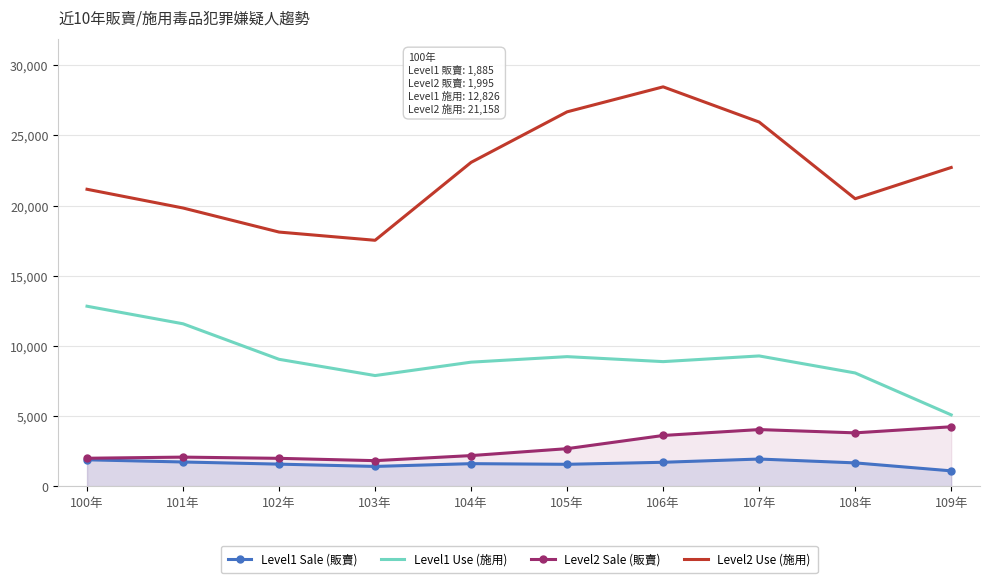

Which series has the widest spread of values?

Level2 Use (施用)